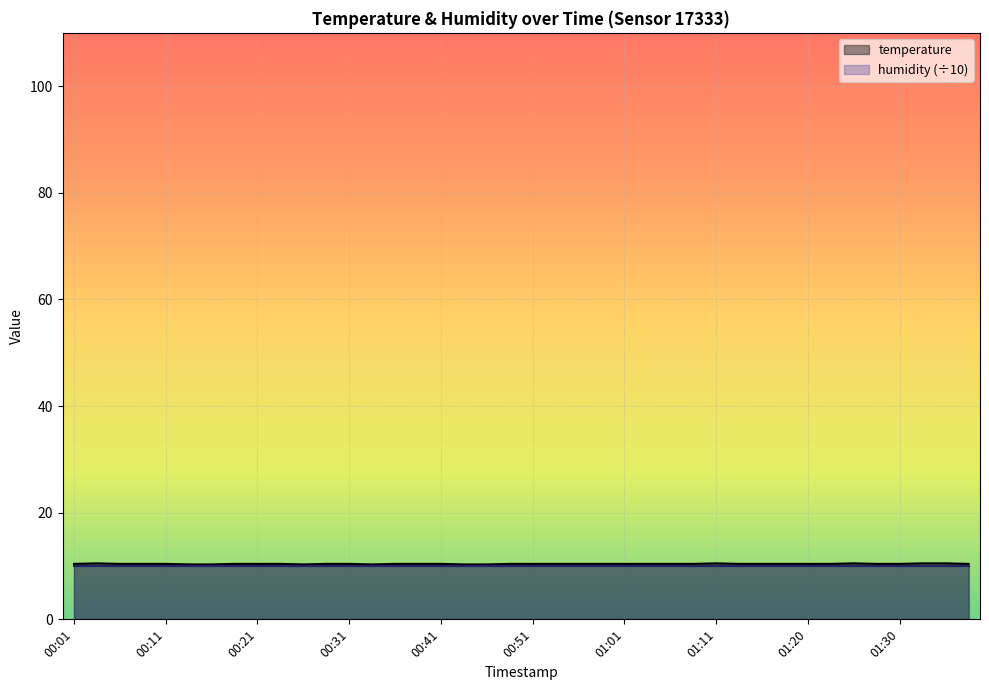

Rank the categories by value from lowest to highest.

00:14, 00:16, 00:26, 00:33, 00:43, 00:46, 00:01, 00:06, 00:09, 00:11, 00:19, 00:21, 00:24, 00:28, 00:31, 00:36, 00:38, 00:41, 00:48, 00:51, 00:53, 00:56, 00:58, 01:01, 01:03, 01:06, 01:08, 01:13, 01:16, 01:18, 01:20, 01:23, 01:28, 01:30, 01:38, 00:04, 01:11, 01:25, 01:33, 01:35